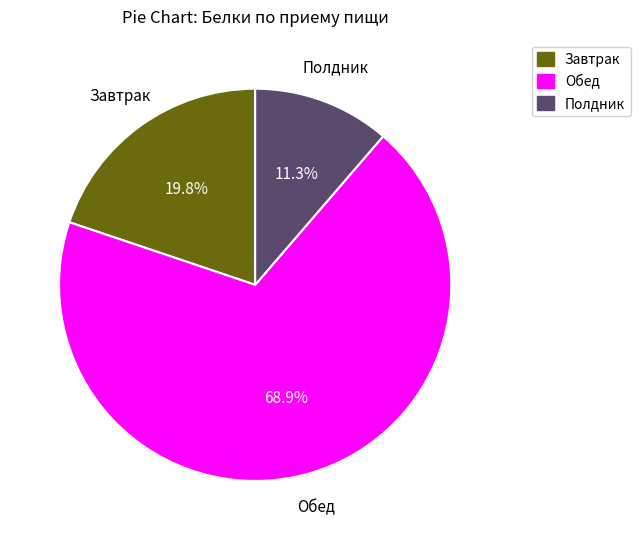

What is the smallest slice in the pie chart?

Полдник